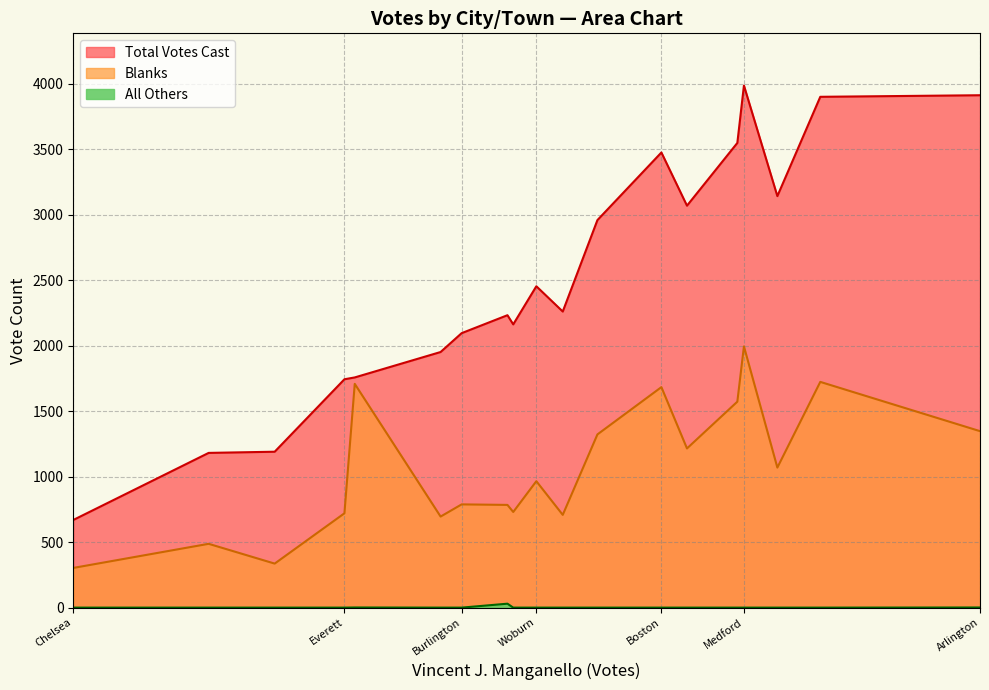

What is the highest value of the Total Votes Cast series?

3985